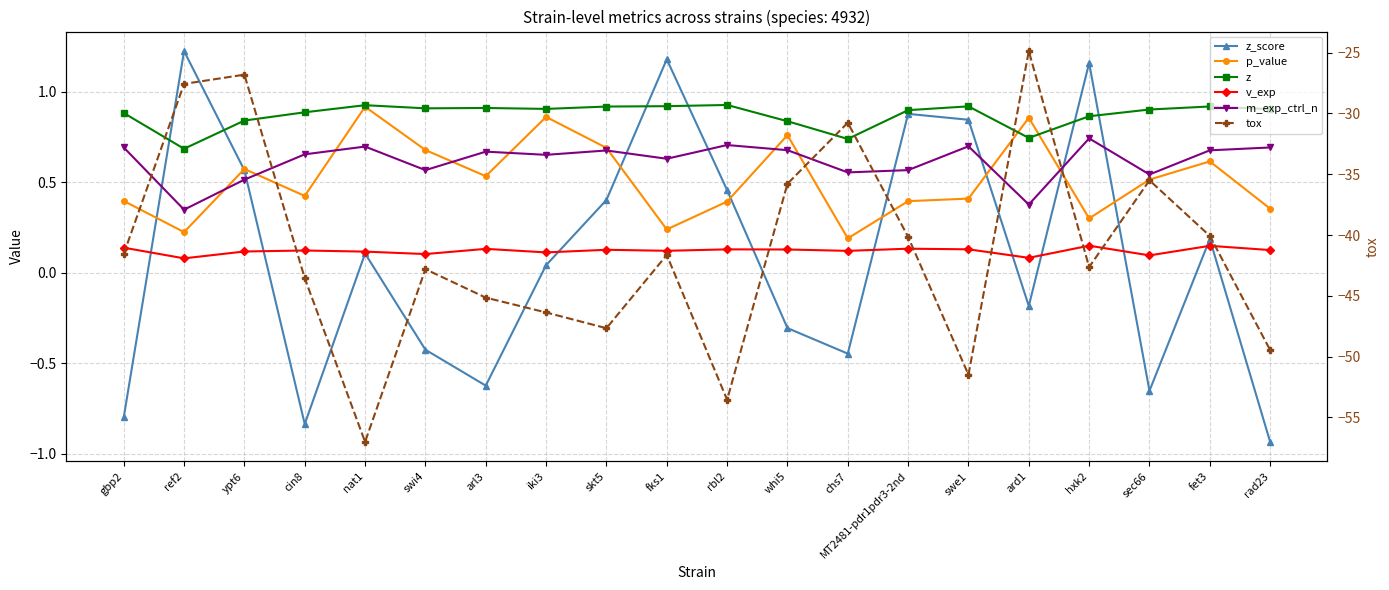

Rank the series at rad23 from highest to lowest value.

z, m_exp_ctrl_n, p_value, v_exp, z_score, tox